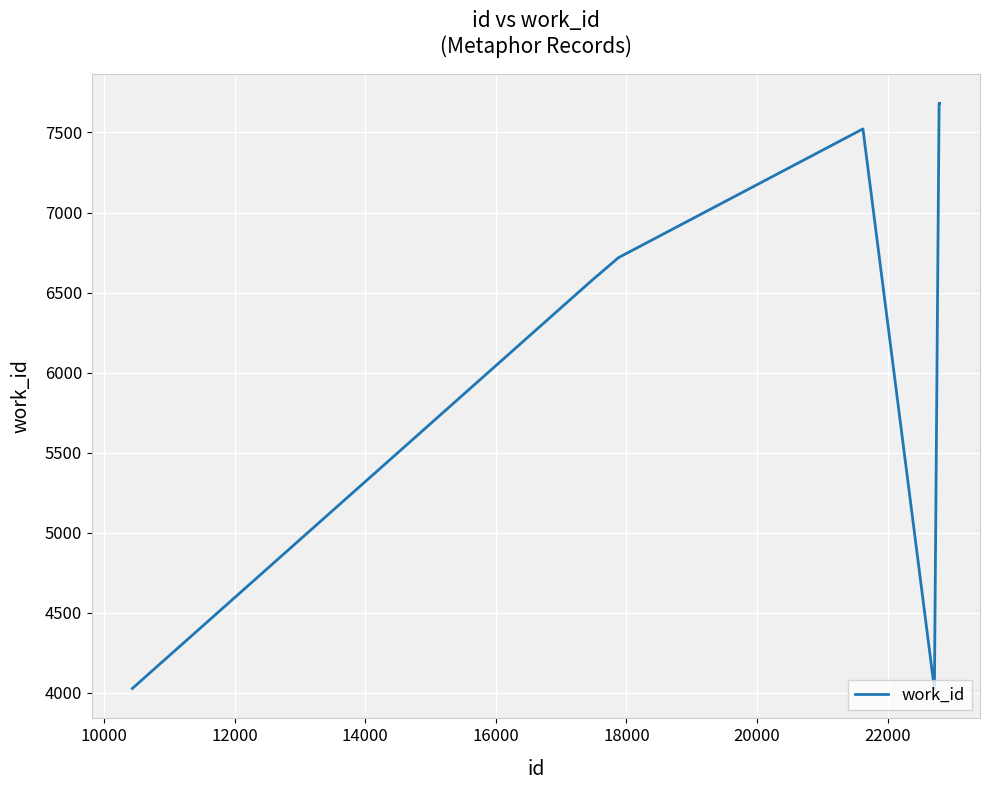

What is the maximum value shown in the chart?

7682